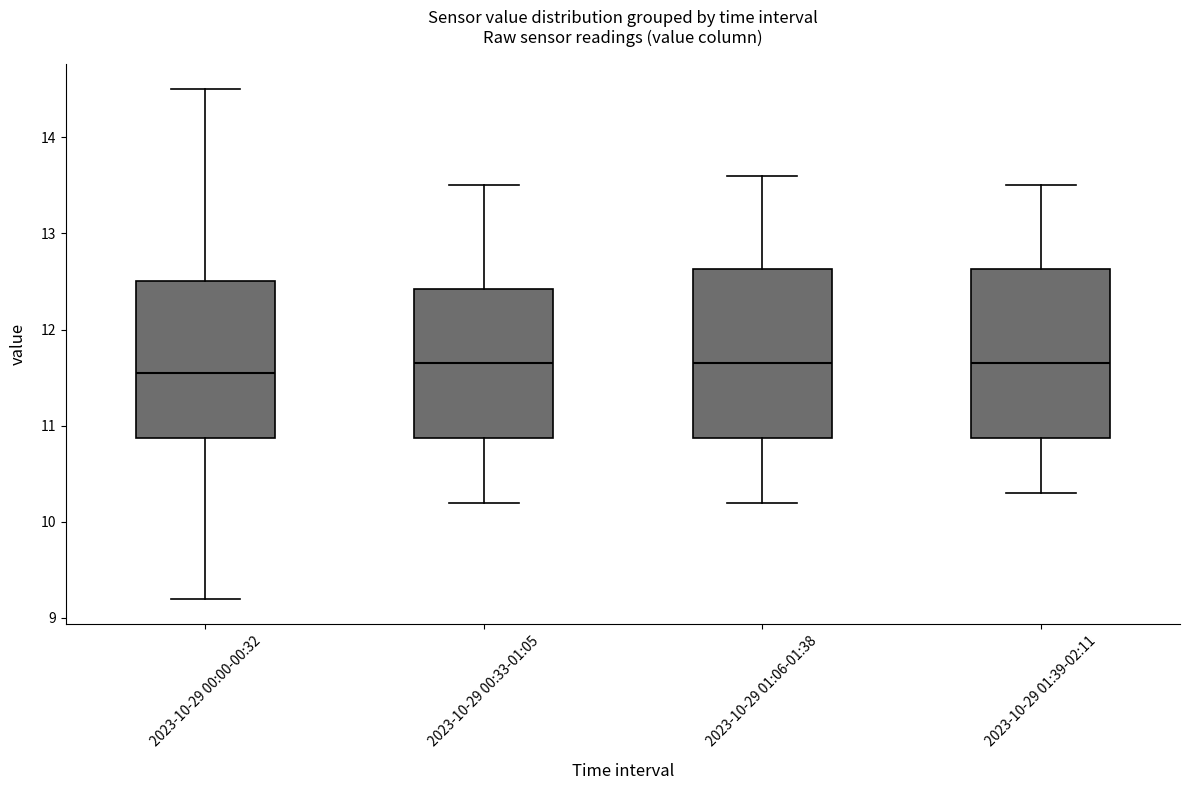

Reading left to right, transcribe this box plot: for each box, give where its median line is, the range the box spans, and where its two whiskers end, as read against the y-axis. The values are not printed on the chart, so give them approximately, as read against the axis.

2023-10-29 00:00-00:32: median 11.6, box 10.9 to 12.5, whiskers 9.2 to 14.5
2023-10-29 00:33-01:05: median 11.7, box 10.9 to 12.4, whiskers 10.2 to 13.5
2023-10-29 01:06-01:38: median 11.7, box 10.9 to 12.6, whiskers 10.2 to 13.6
2023-10-29 01:39-02:11: median 11.7, box 10.9 to 12.6, whiskers 10.3 to 13.5